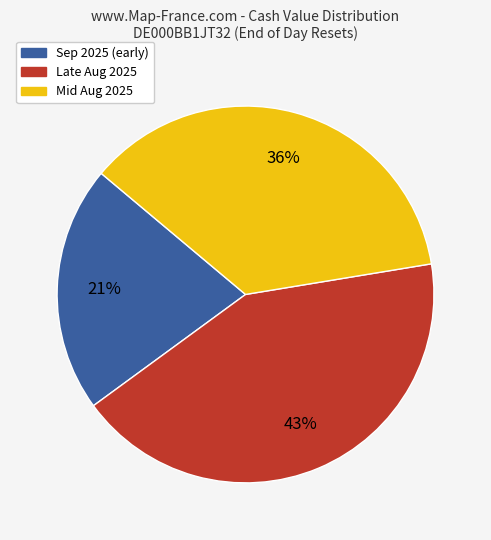

To the nearest percent, what percentage of the pie is Sep 2025 (early)?

21%